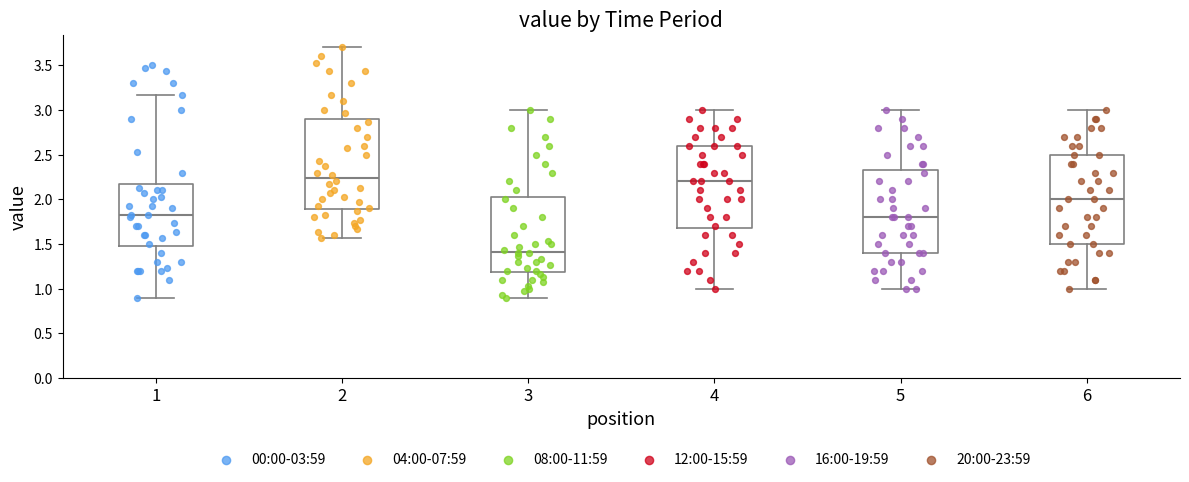

Reading left to right, transcribe this box plot: for each box, give where its median line is, the range the box spans, and where its two whiskers end, as read against the y-axis. The values are not printed on the chart, so give them approximately, as read against the axis.

1: median 1.85, box 1.50 to 2.15, whiskers 0.90 to 3.15
2: median 2.25, box 1.90 to 2.90, whiskers 1.55 to 3.70
3: median 1.40, box 1.20 to 2.05, whiskers 0.90 to 3.00
4: median 2.20, box 1.70 to 2.60, whiskers 1.00 to 3.00
5: median 1.80, box 1.40 to 2.35, whiskers 1.00 to 3.00
6: median 2.00, box 1.50 to 2.50, whiskers 1.00 to 3.00